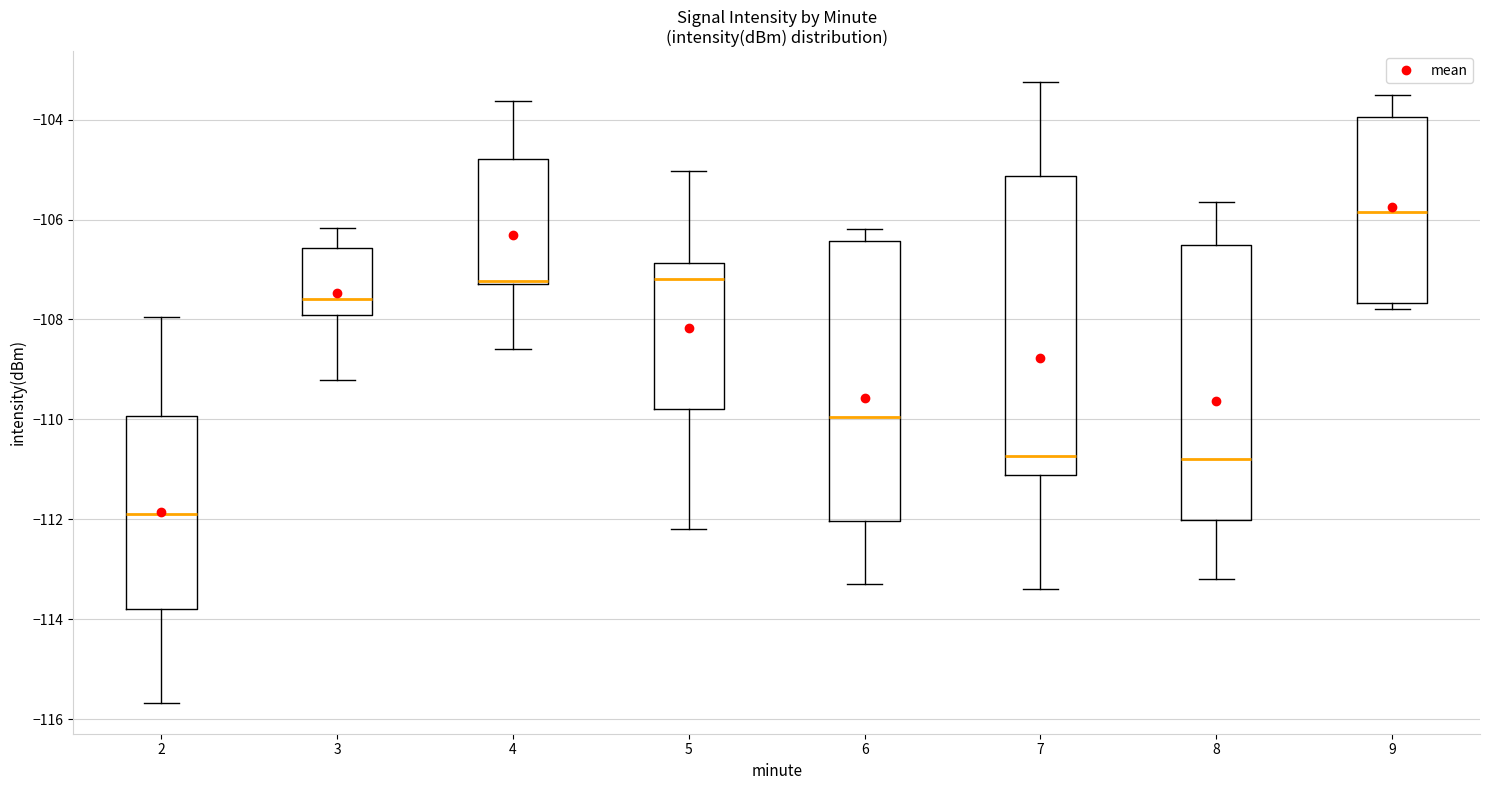

Which box has the lowest median line?

2